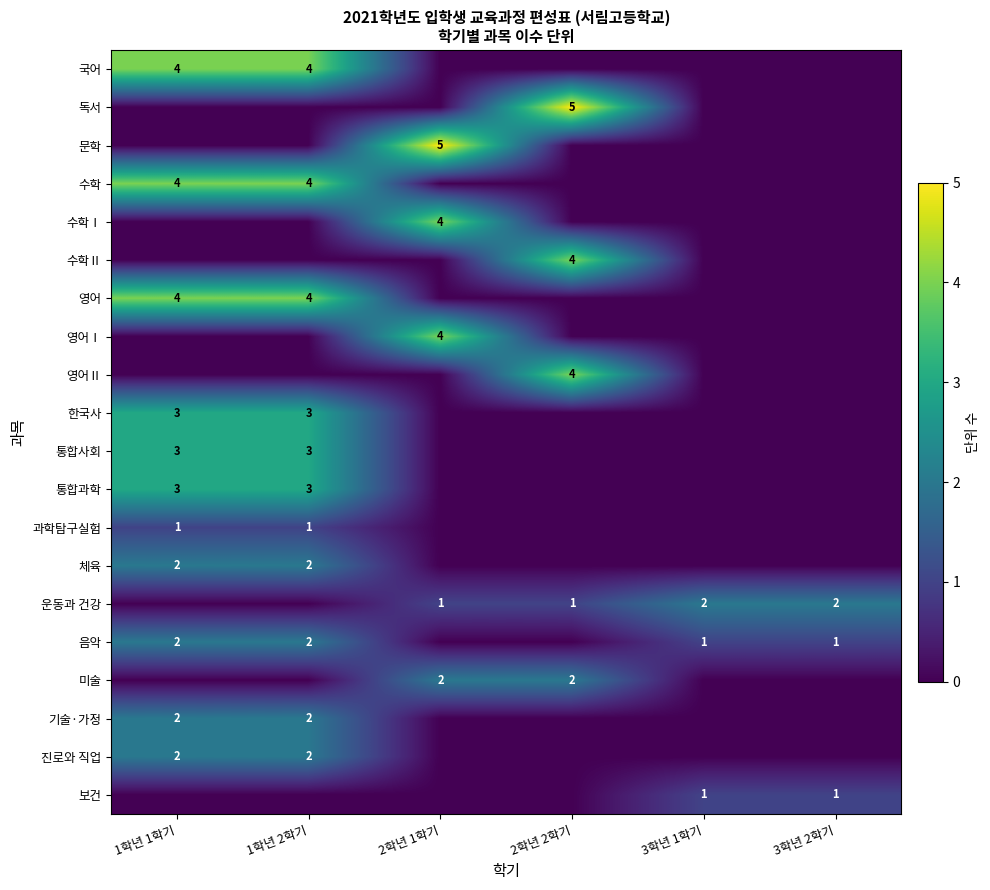

True or false: 국어 has a value of 4 at 1학년 2학기.

True